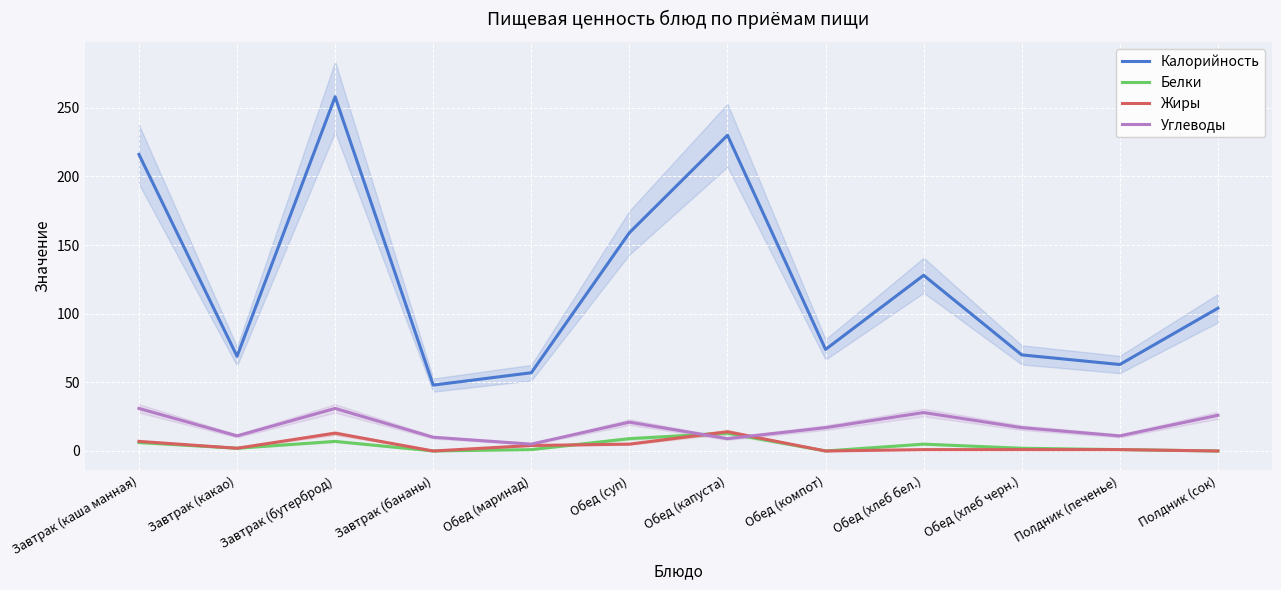

List the series in order of their peak value, highest first.

Калорийность, Углеводы, Жиры, Белки